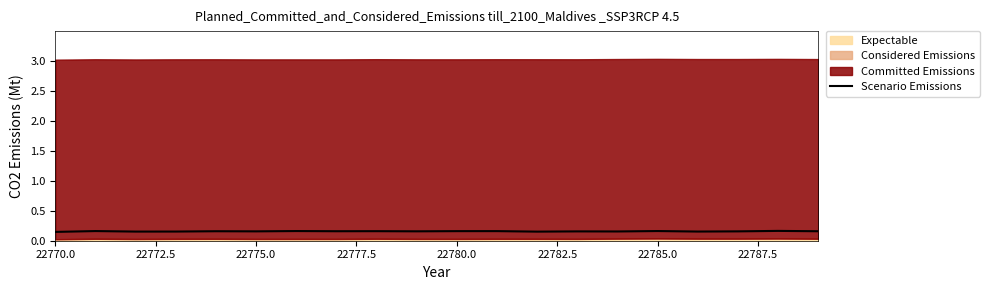

What is the label of the 3rd point from the left?

22775.0